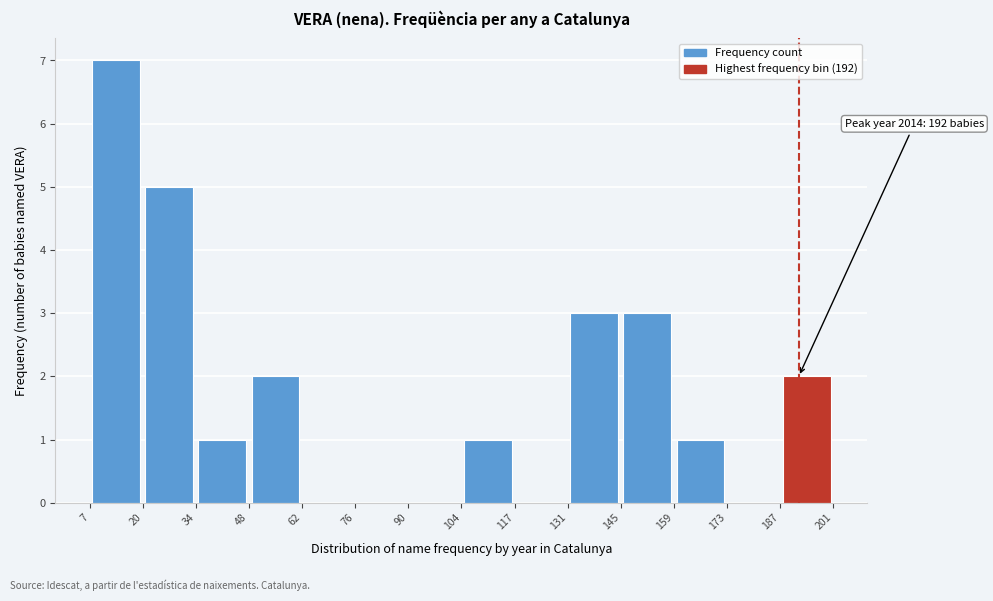

Which range on the x-axis has the tallest bar?

7 to 20